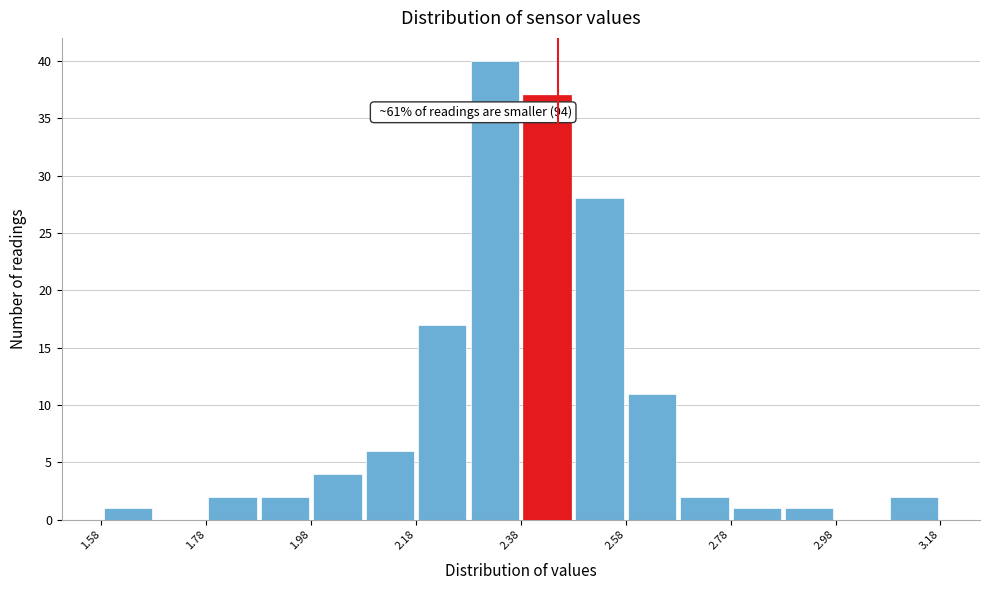

Which range on the x-axis has the tallest bar?

2.28 to 2.38